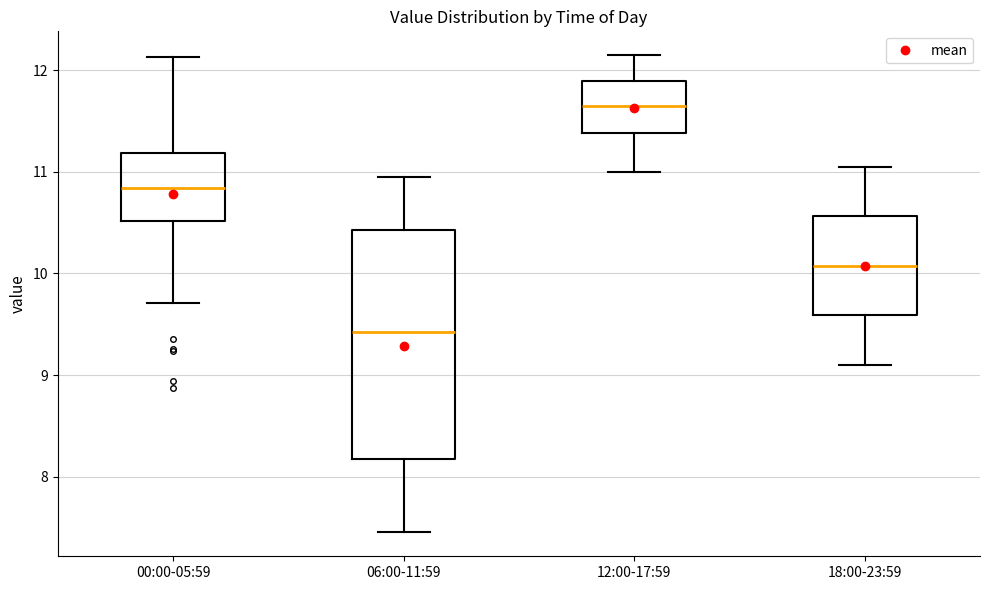

Where does the lower whisker of the box for 18:00-23:59 end on the y-axis? The values are not printed on the chart, so give them approximately, as read against the axis.

9.1